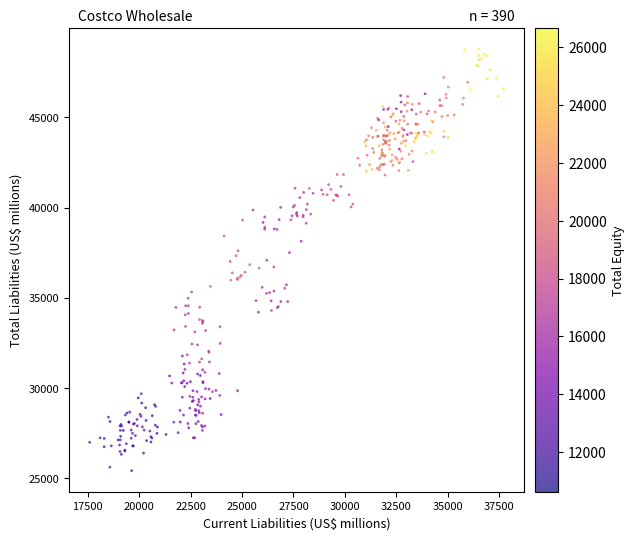

What is the range of X values (max minus min)?

20118.7